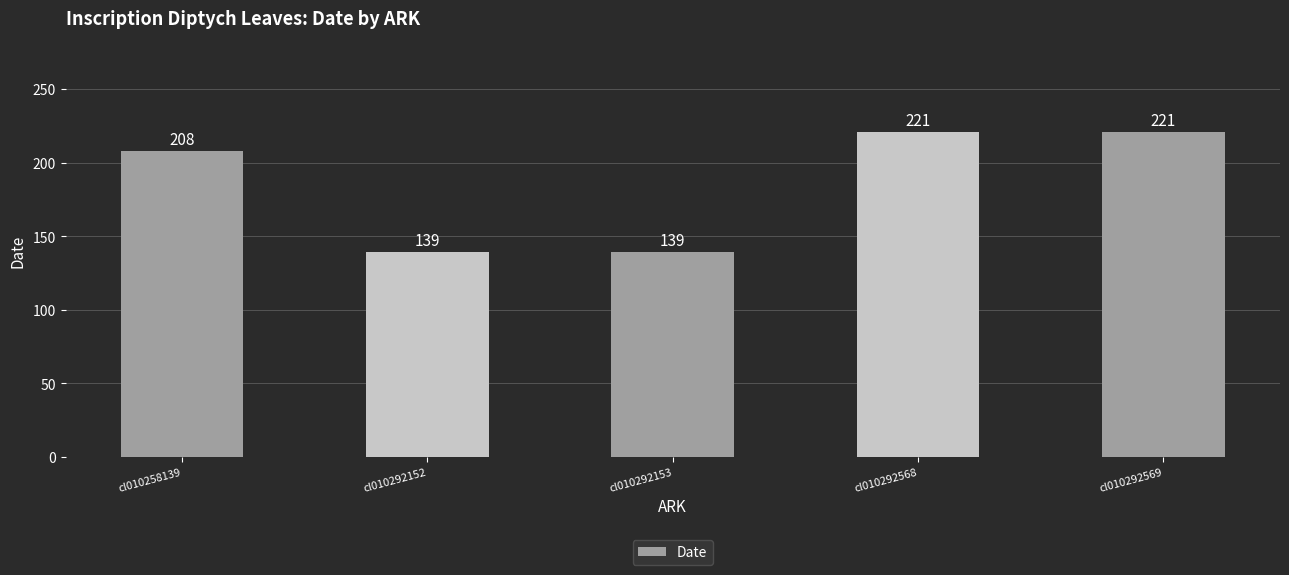

Reading left to right, extract all data points from this chart.

208	139	139	221	221